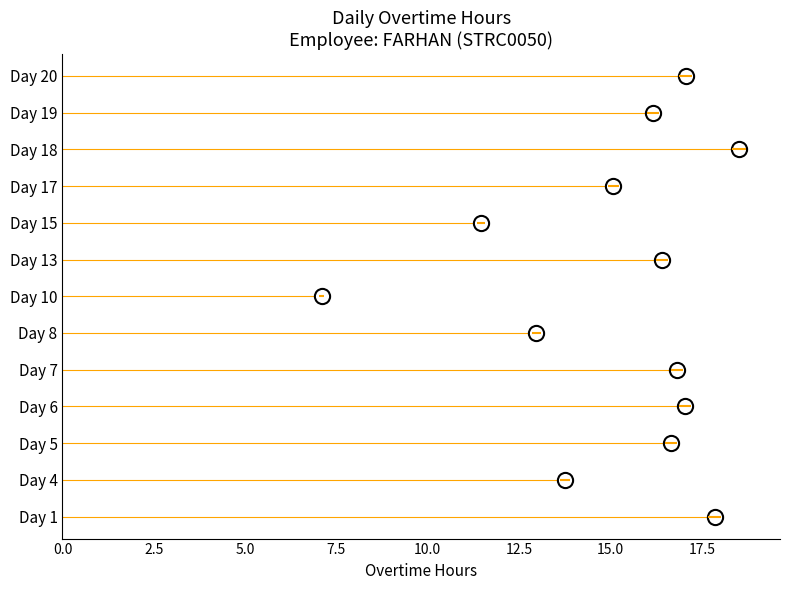

Between 15.0 and 5.0, which is larger?

15.0